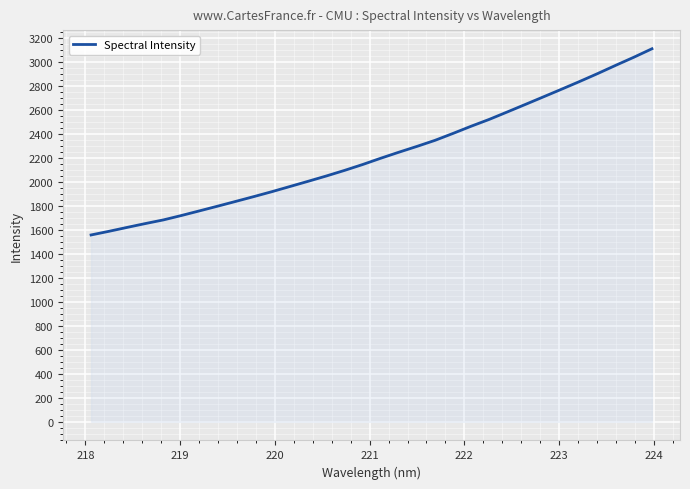

Does the chart have visible grid lines?

Yes